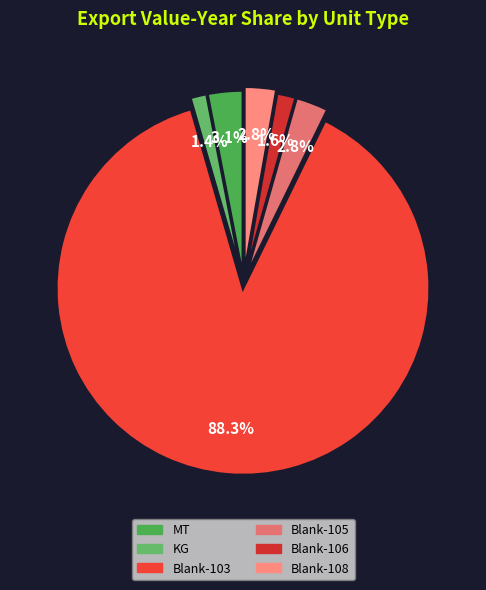

How many segments does this pie chart have?

6